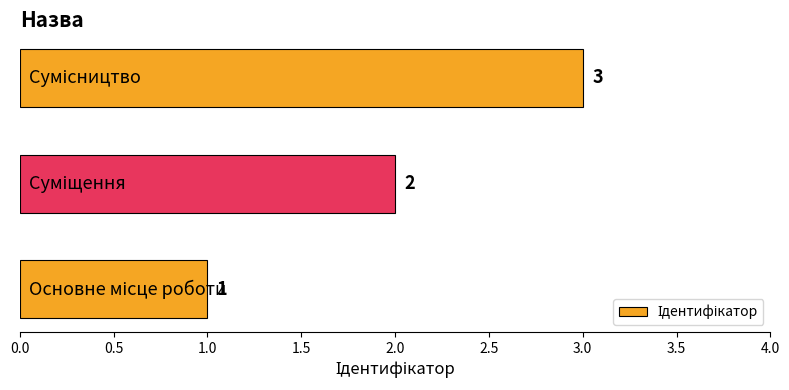

What is the maximum value shown in the chart?

3